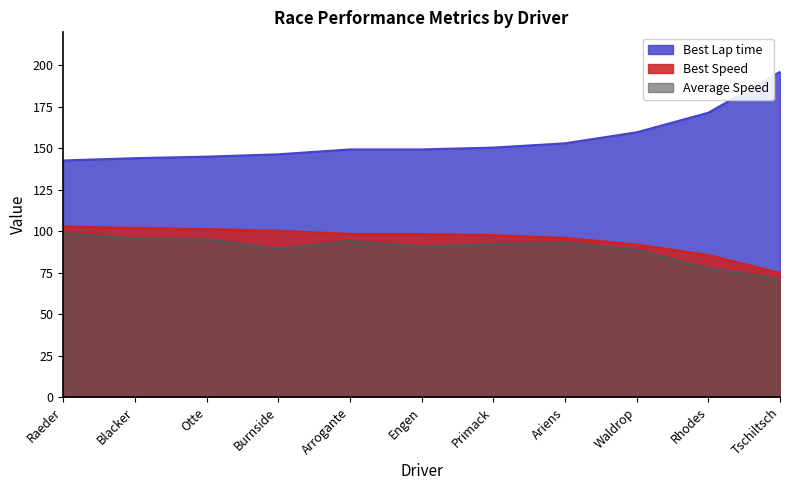

Rank the categories by Best Speed value from highest to lowest.

Raeder, Blacker, Otte, Burnside, Arrogante, Engen, Primack, Ariens, Waldrop, Rhodes, Tschiltsch